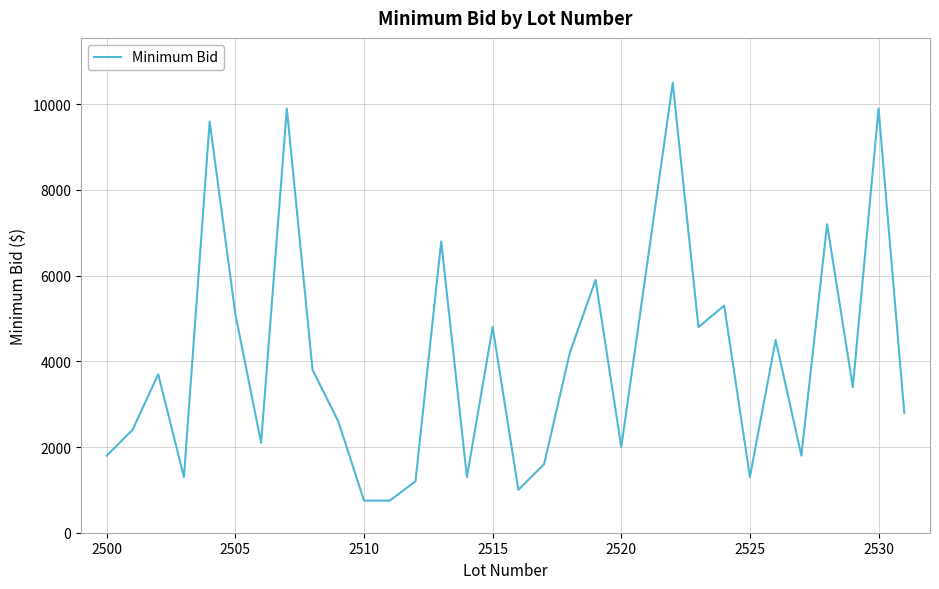

What is the average value?

4003